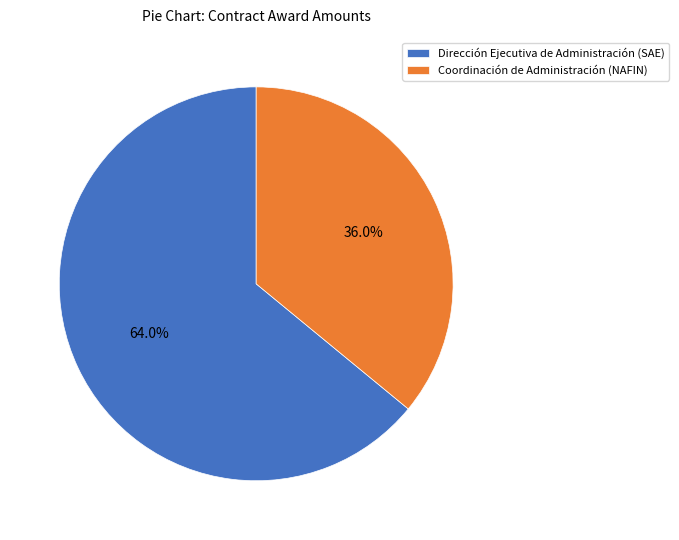

Is it true that Dirección Ejecutiva de Administración (SAE) is 58% of the pie?

False